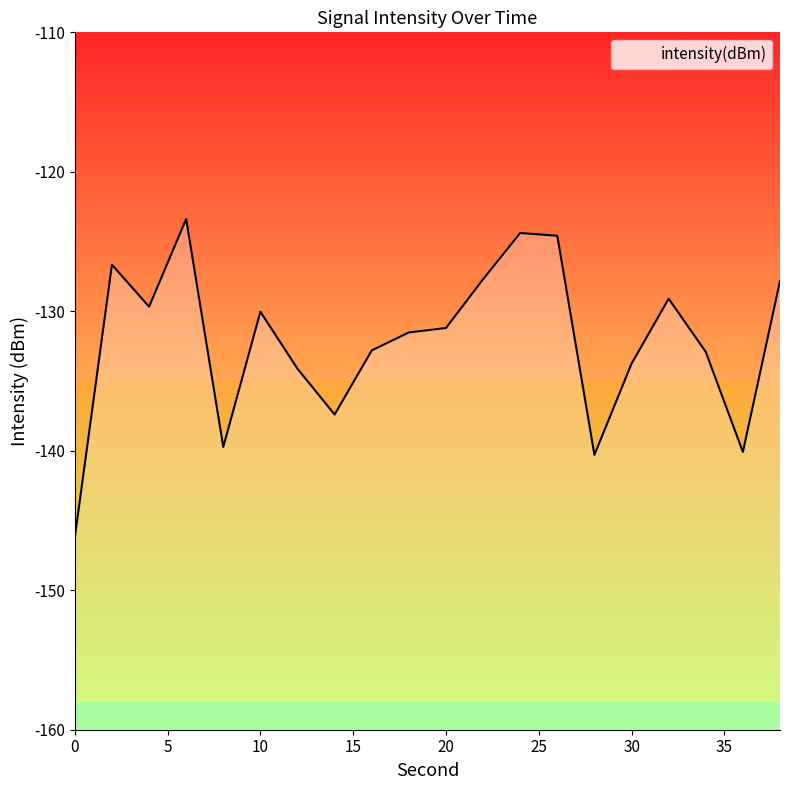

Does the chart have visible grid lines?

No